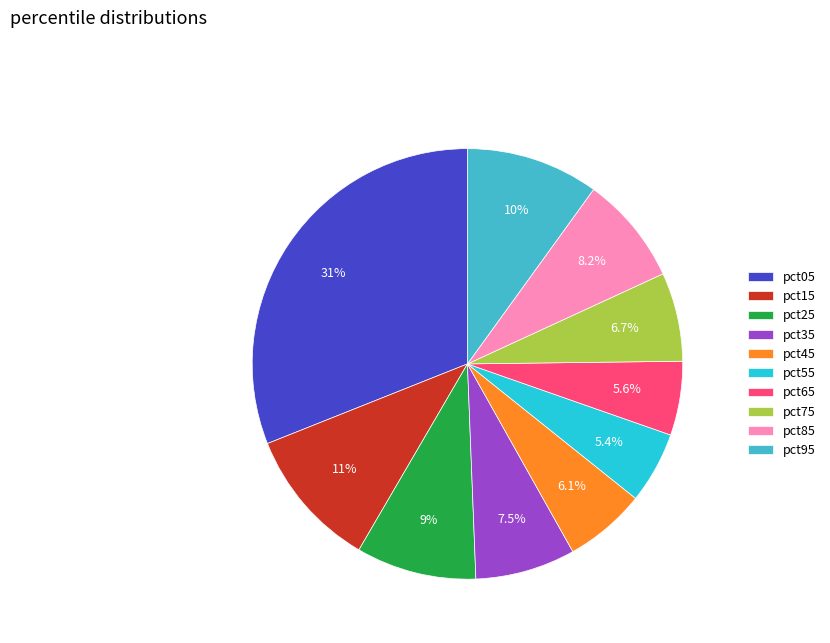

Which category has the biggest portion of the pie?

pct05